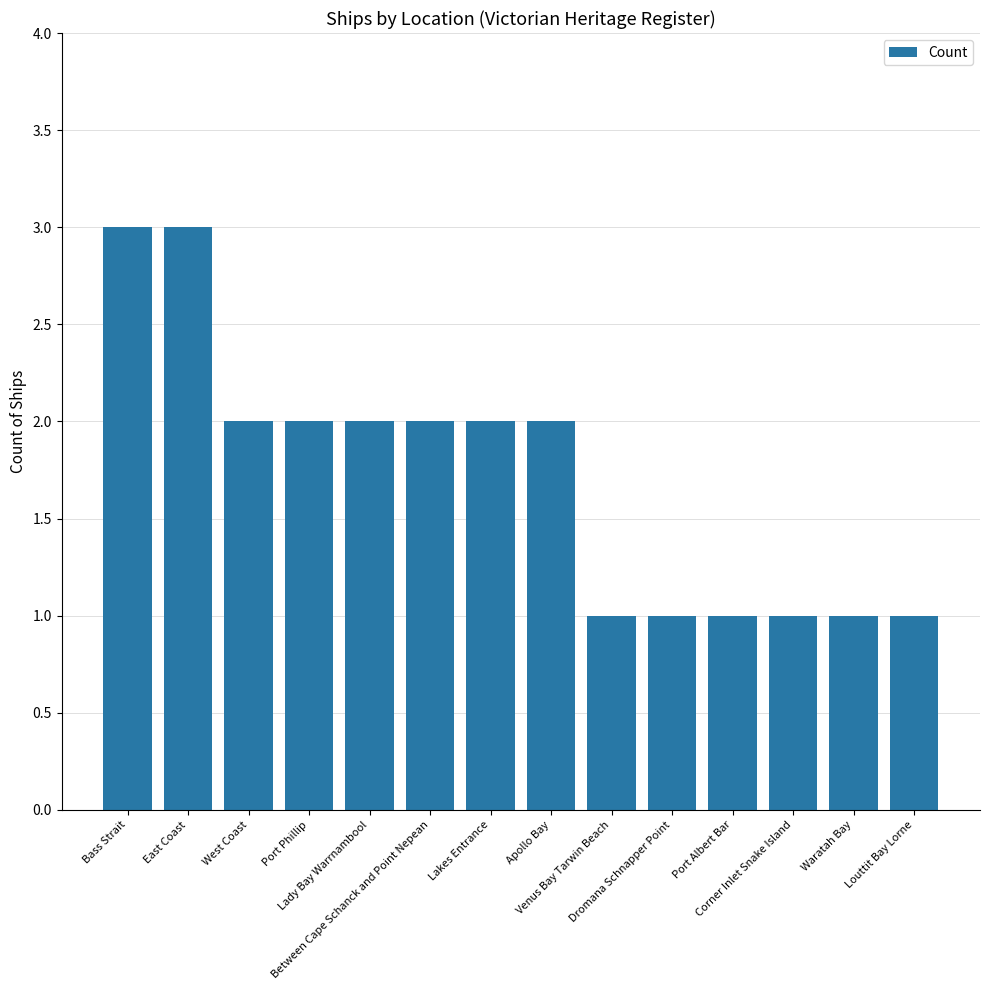

Does the chart contain stacked bars?

No